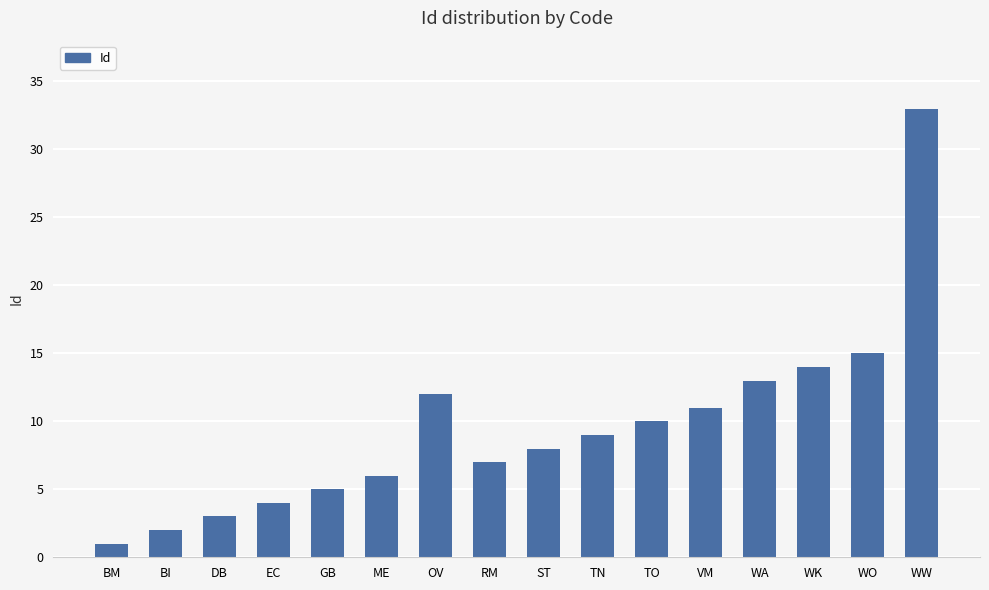

Approximately how many times larger is the value at ME compared to EC?

1.5